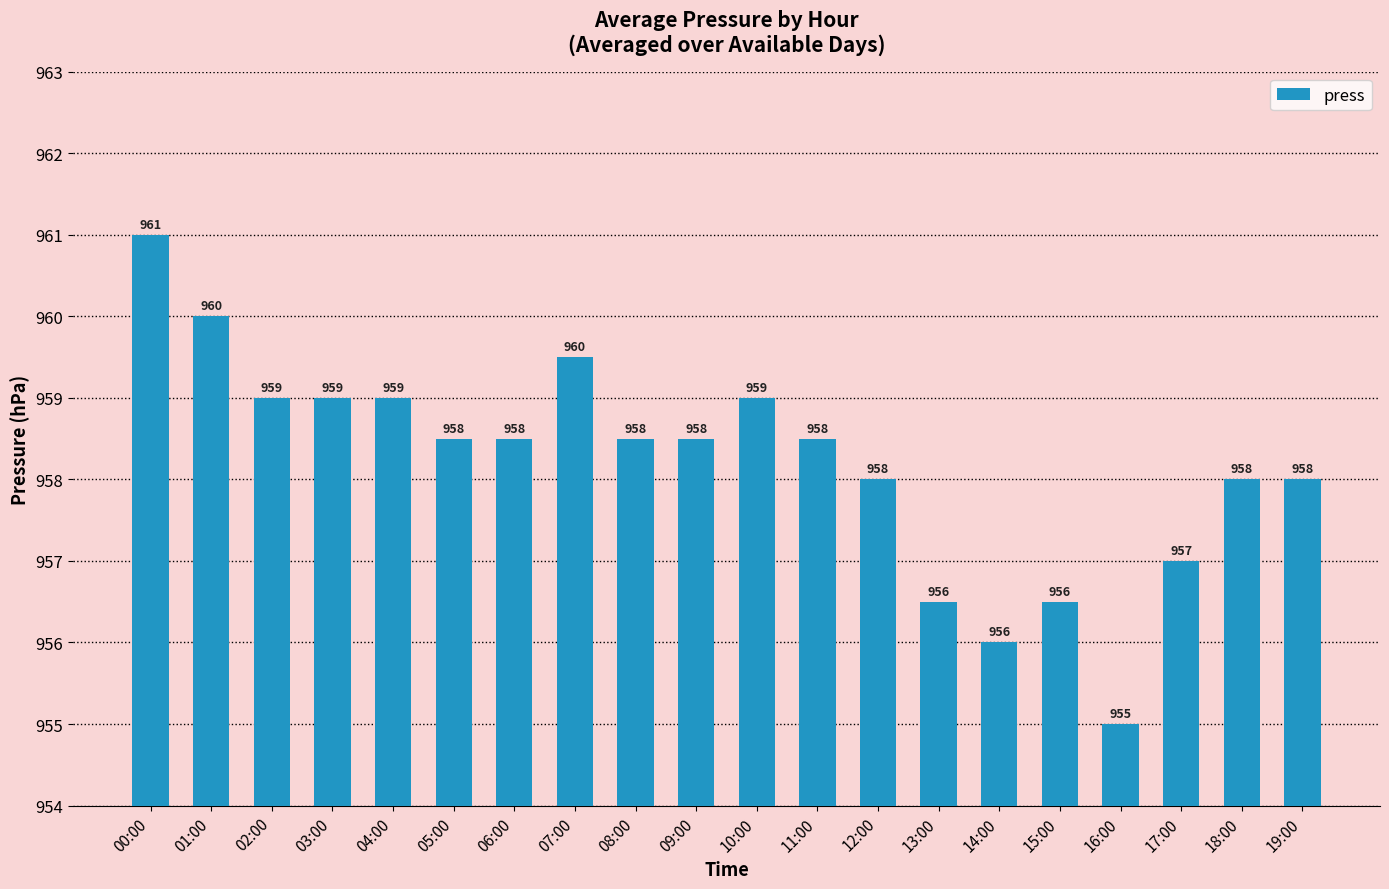

What is the label of the 2nd bar from the left?

01:00